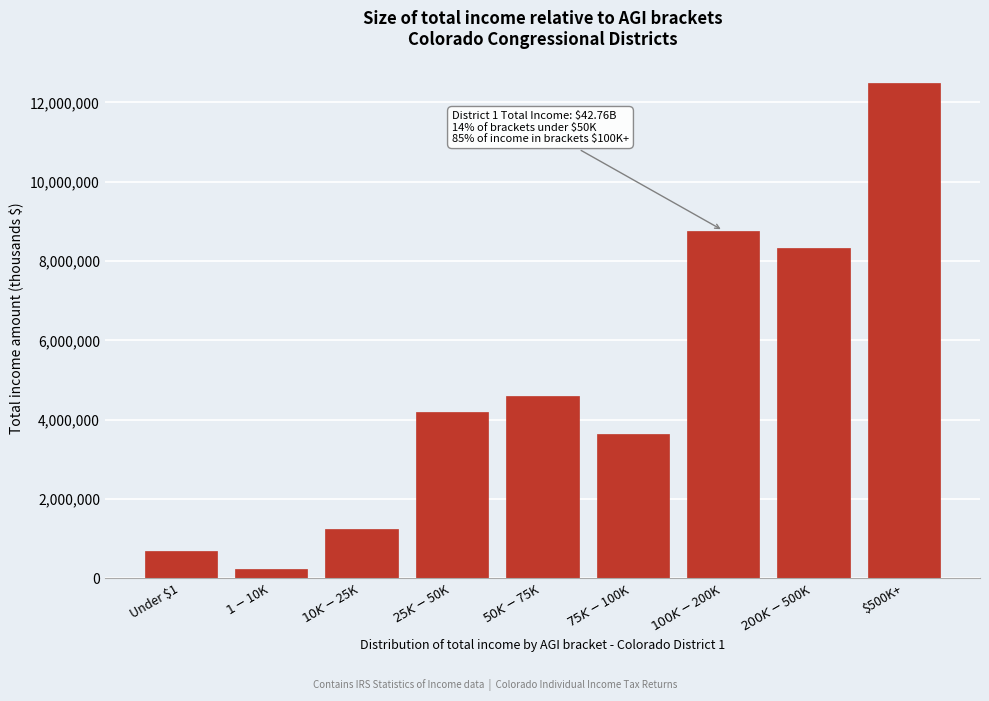

Reading right to left, extract all data points from this chart.

12480694	8316840	8769558	3633891	4590289	4198166	1231277	226996	686275